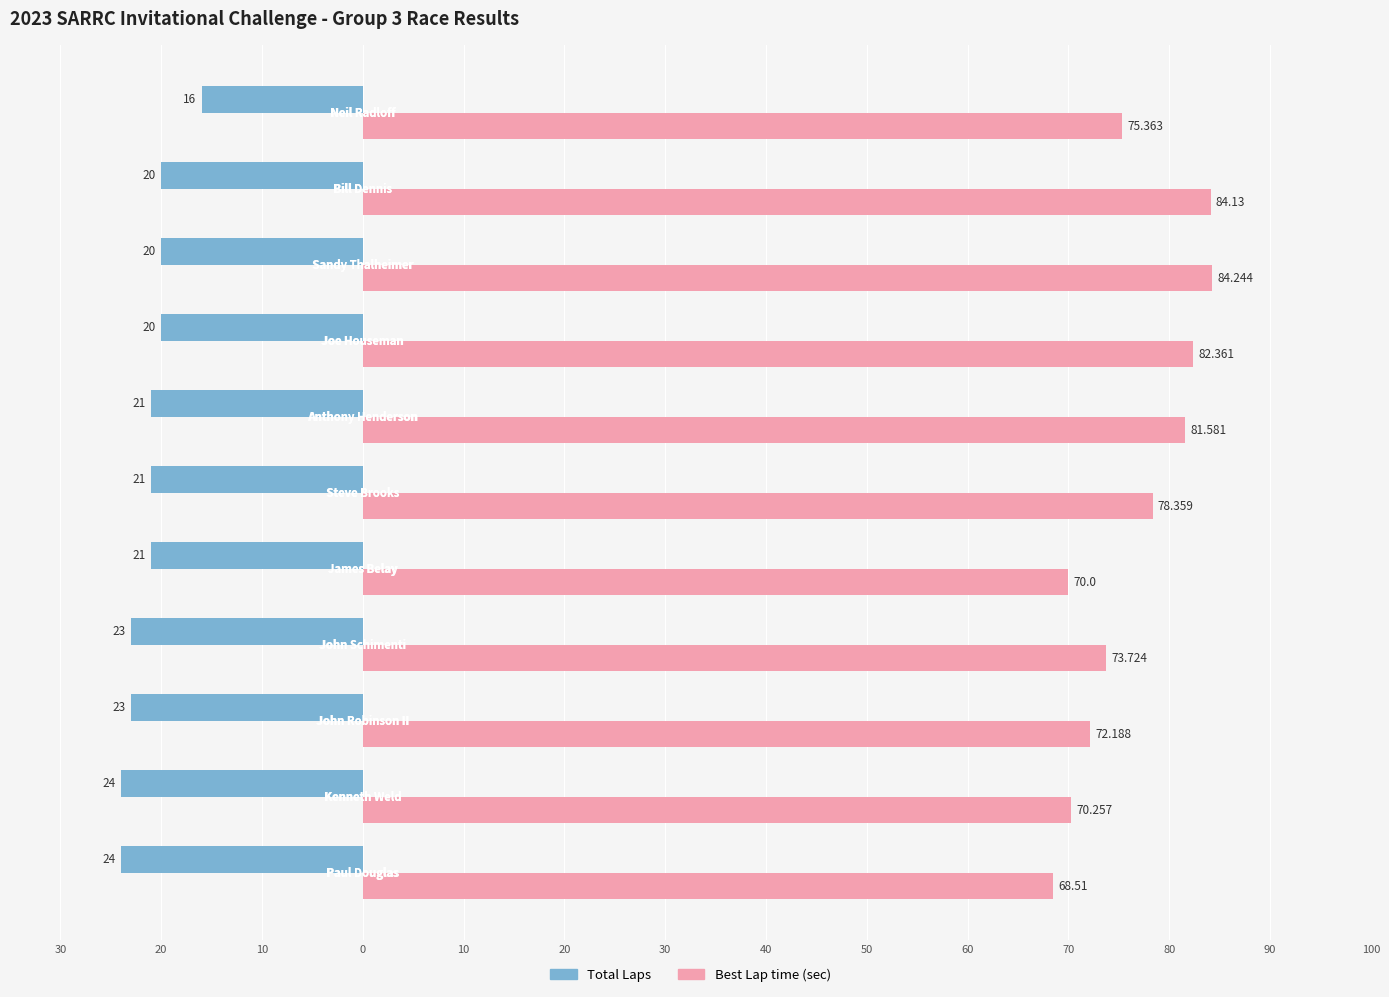

How many bars are there in each group?

2